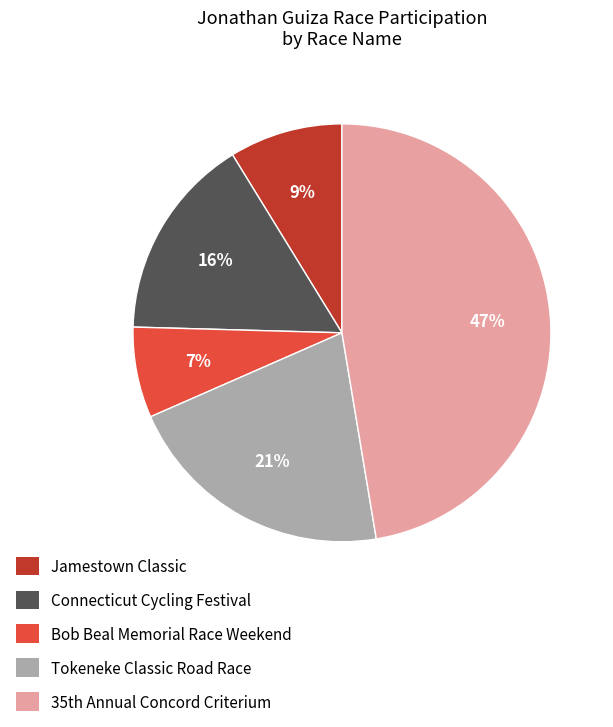

To the nearest percent, what portion does Jamestown Classic represent?

9%